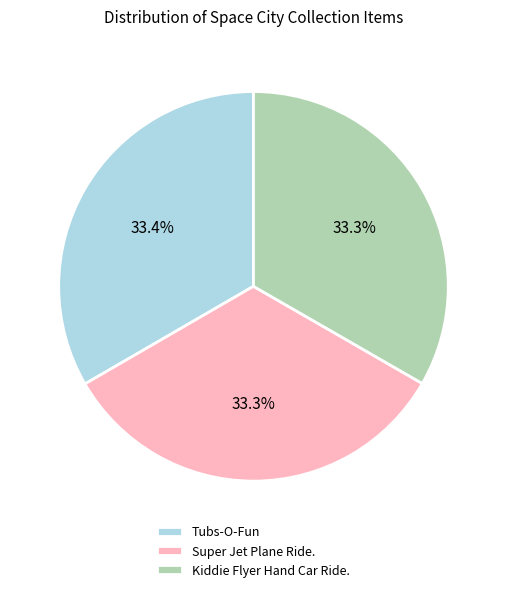

Is the sum of Tubs-O-Fun and Kiddie Flyer Hand Car Ride. greater than half?

Yes